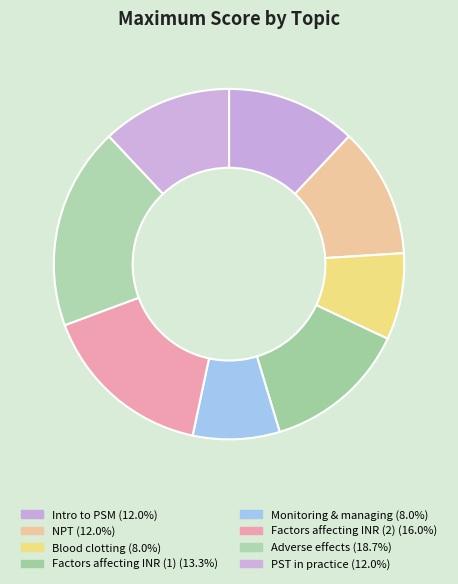

What portion of the pie excludes Monitoring & managing?

92.0%